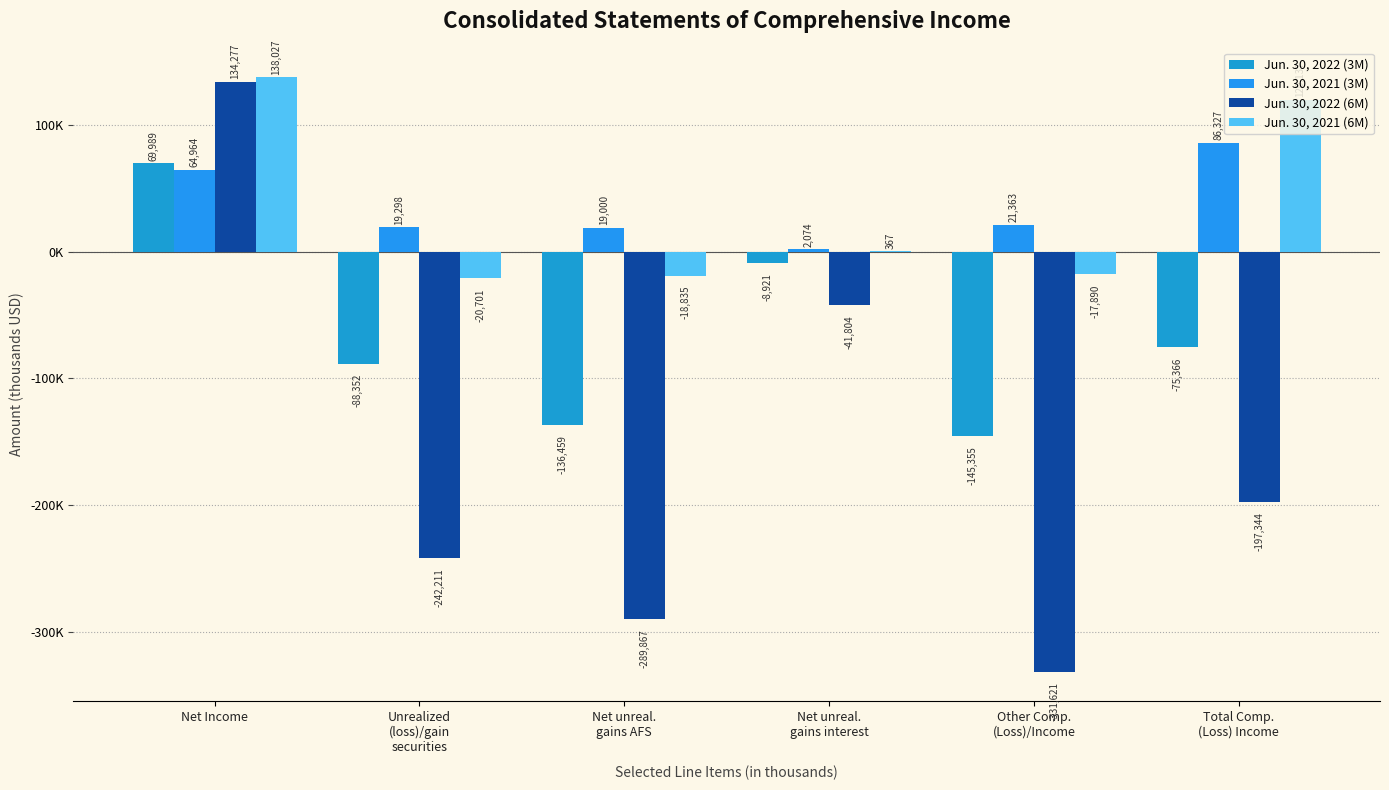

Rank the categories by Jun. 30, 2021 (3M) value from lowest to highest.

Net unreal.
gains interest, Net unreal.
gains AFS, Unrealized
(loss)/gain
securities, Other Comp.
(Loss)/Income, Net Income, Total Comp.
(Loss) Income